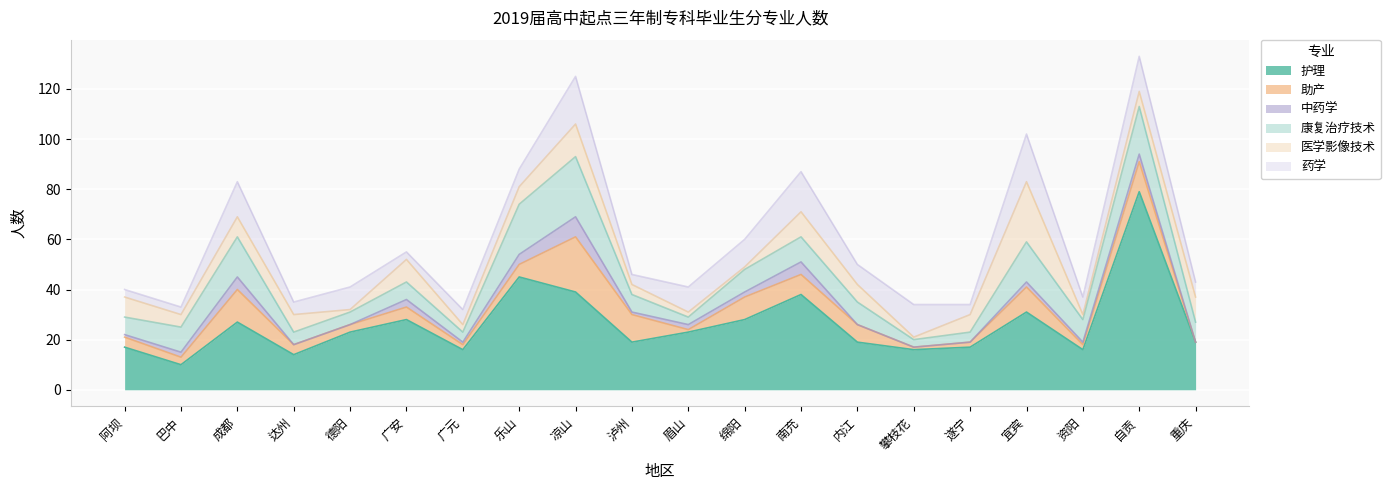

The 药学 series shows 2 at 资阳. True or false?

False